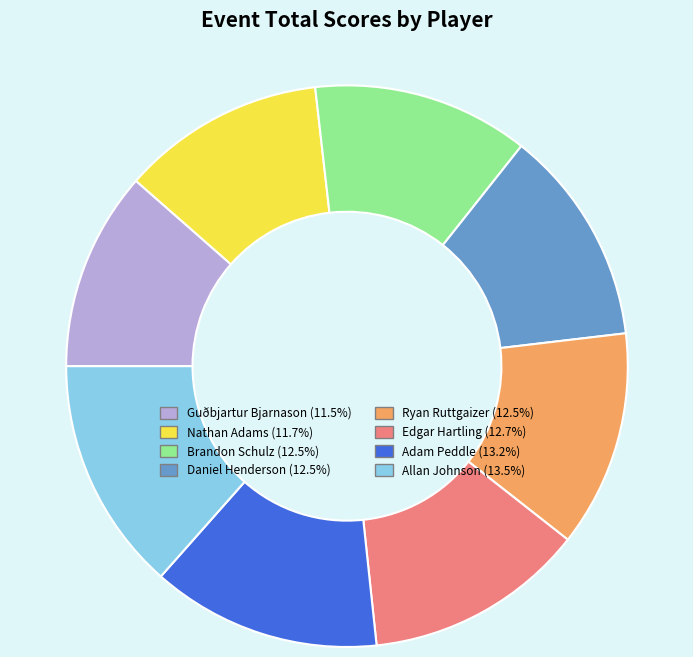

True or false: Guðbjartur Bjarnason accounts for 1% of the total.

False